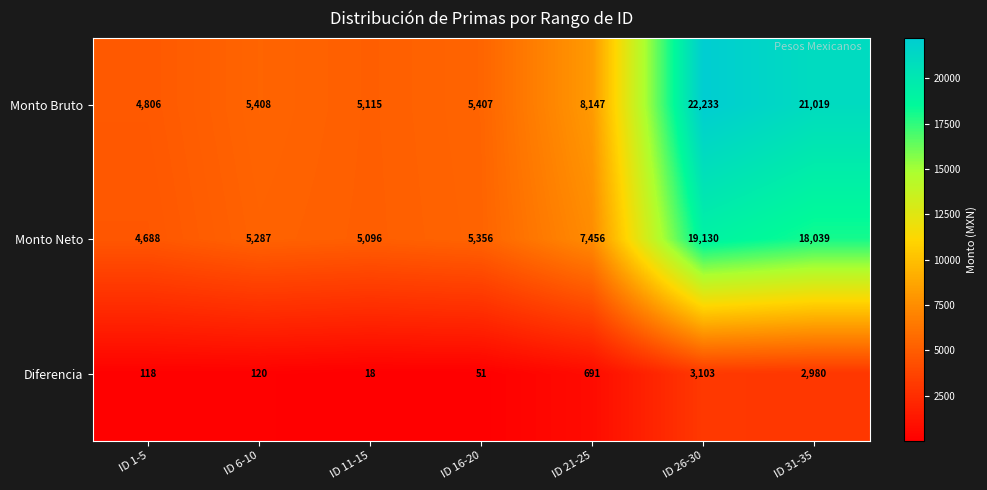

What is the approximate value of Monto Bruto at ID 31-35, to the nearest 100?

21000